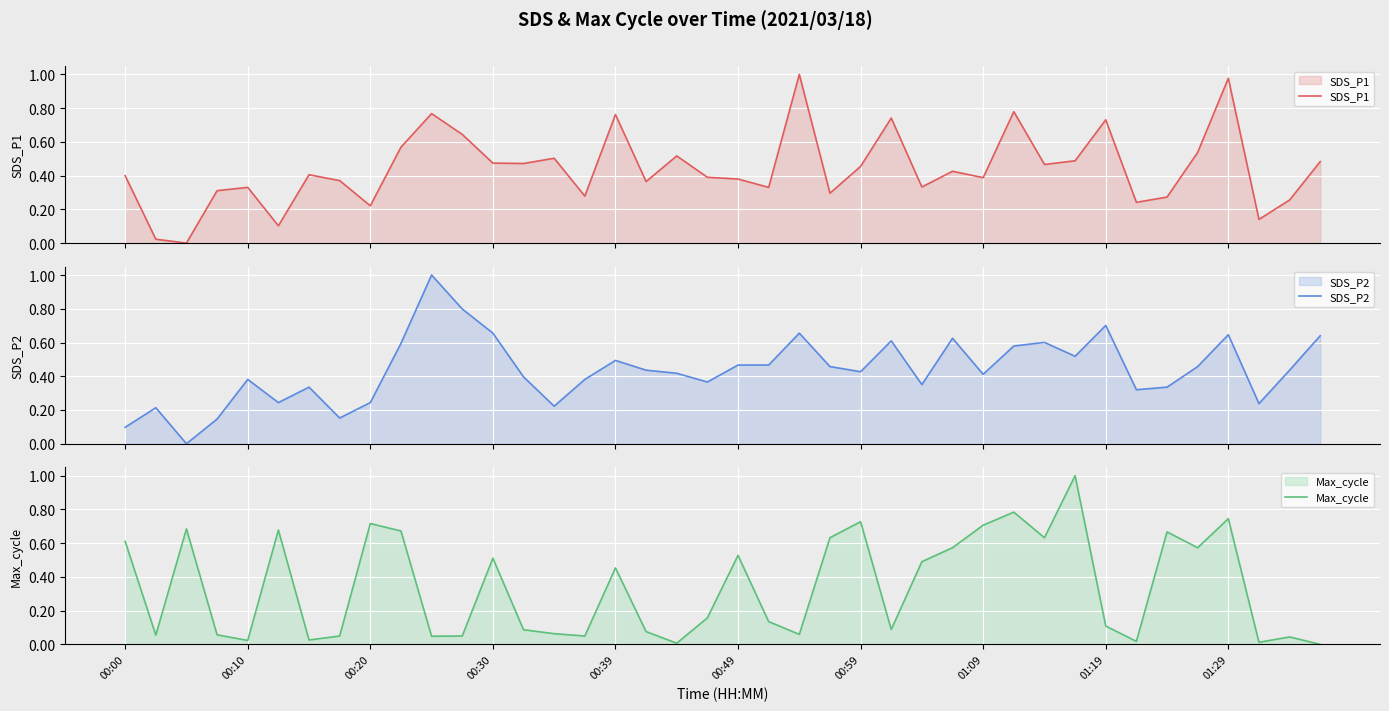

What are all the series names shown in the legend?

SDS_P1, SDS_P2, Max_cycle